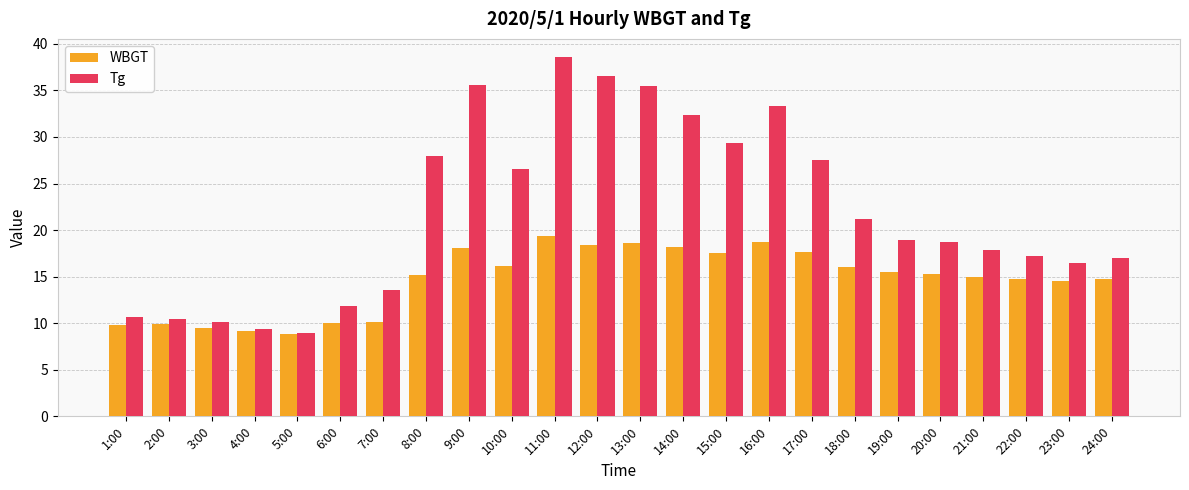

True or false: Tg has a value of 14.3 at 17:00.

False